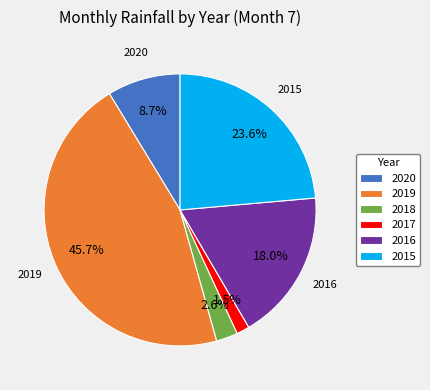

Does 2016 account for over 50% of the chart?

No